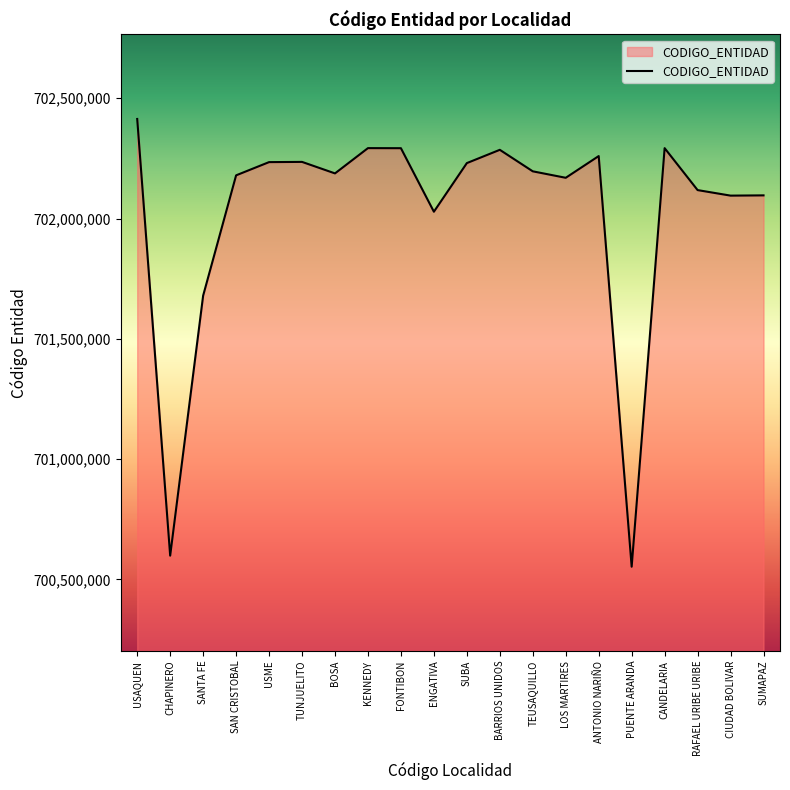

What is the approximate value at SAN CRISTOBAL, to the nearest 50?

702179400